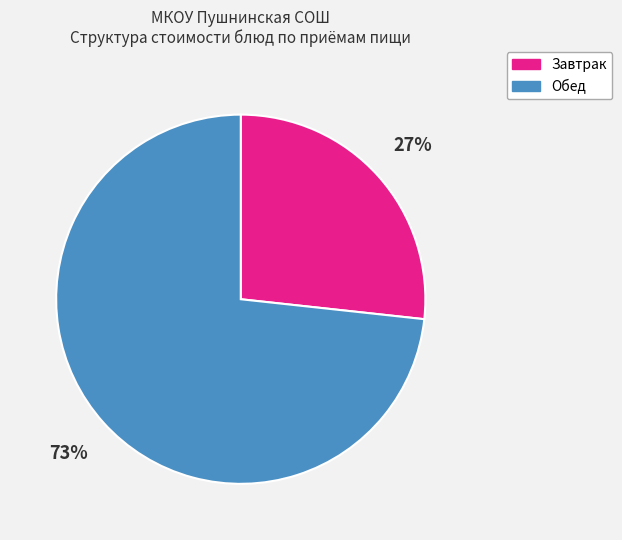

To the nearest percent, what is the combined percentage of Обед and Завтрак?

100%